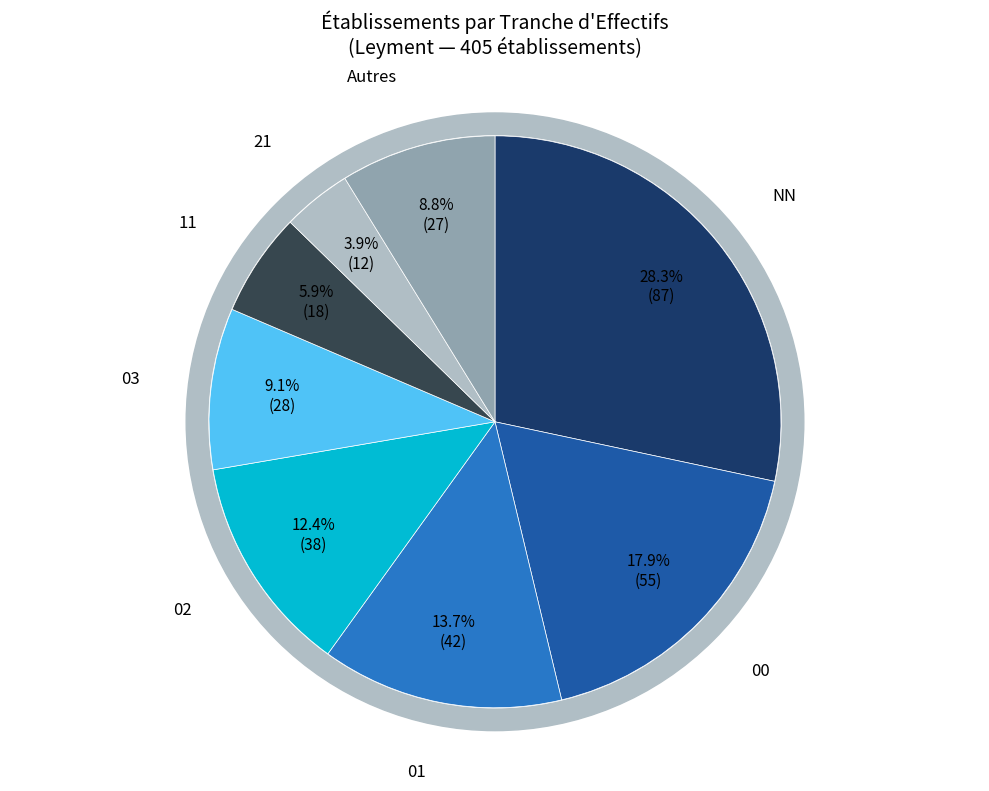

What is the ratio of the value at 21 to the value at 03?

0.4